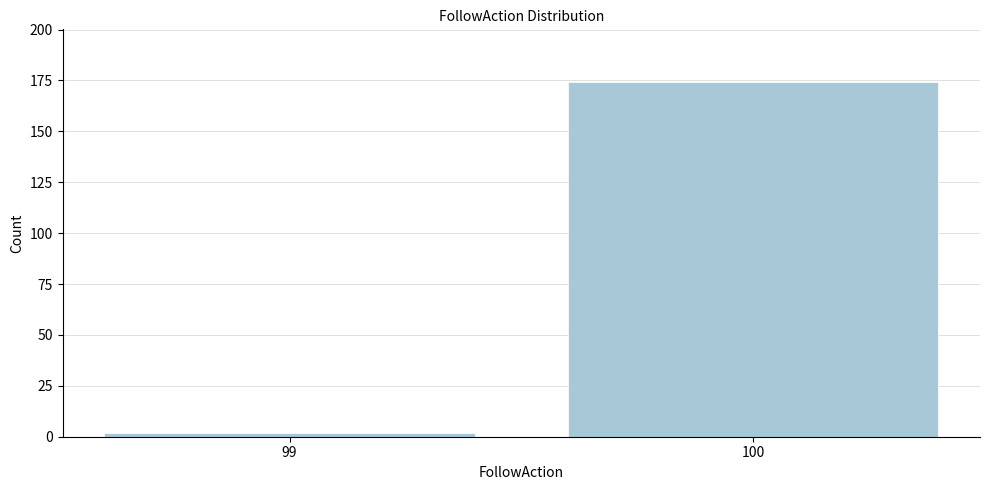

Reading left to right, extract all data points from this chart.

99=2	100=174